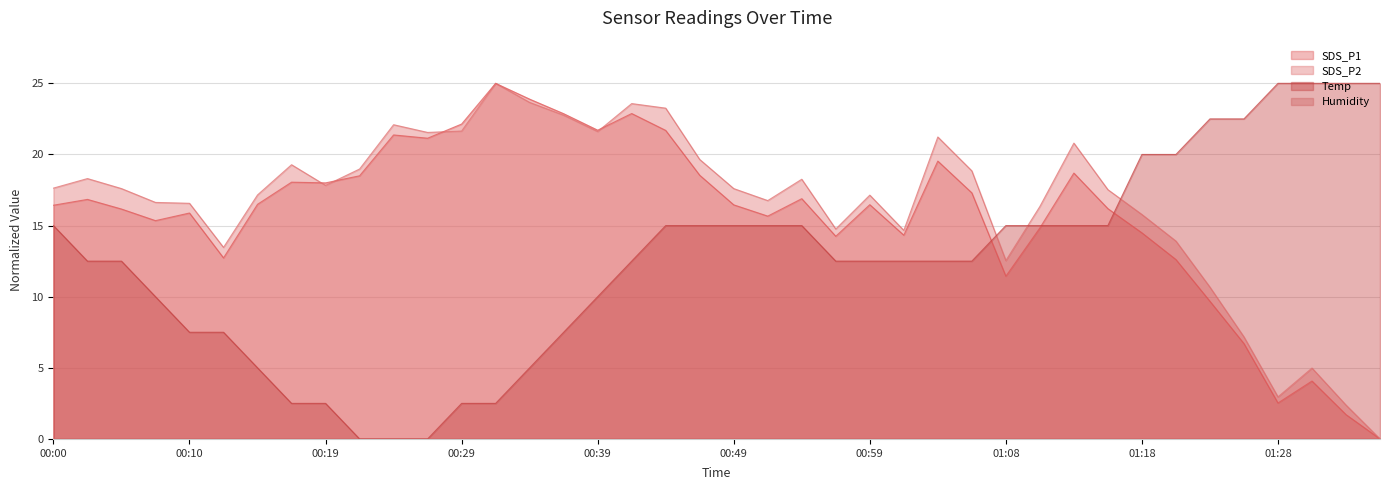

Count the number of categories in the chart.

40